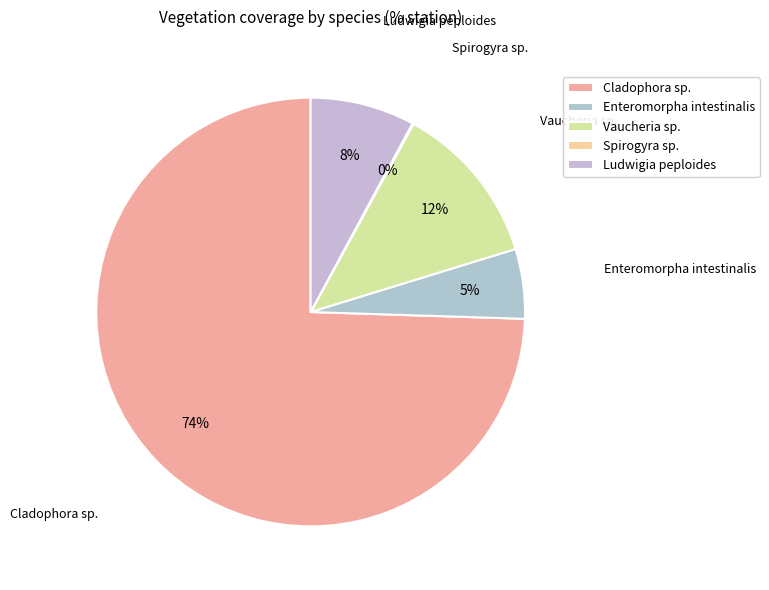

To the nearest percent, what is the average slice percentage?

20%